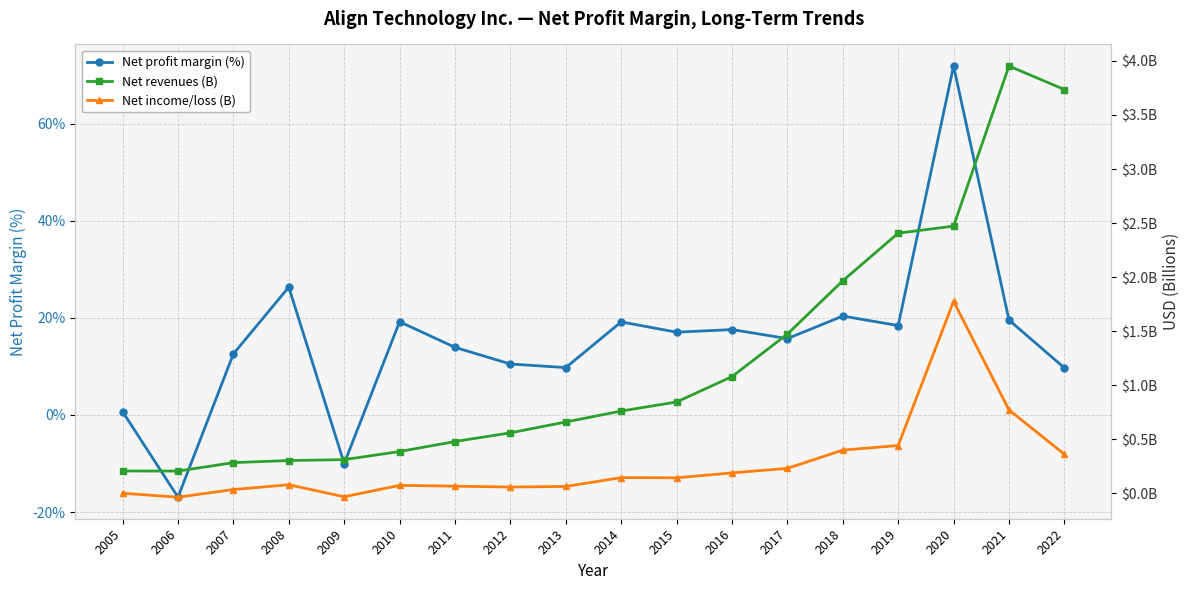

Reading left to right, list all the values displayed in this chart.

Net profit margin (%): 0.7	-16.9	12.6	26.3	-10.0	19.2	13.9	10.5	9.7	19.1	17.0	17.6	15.7	20.3	18.4	71.8	19.5	9.7
Net revenues (B): 0.2	0.2	0.3	0.3	0.3	0.4	0.5	0.6	0.7	0.8	0.8	1.1	1.5	2.0	2.4	2.5	4.0	3.7
Net income/loss (B): 0.0	-0.0	0.0	0.1	-0.0	0.1	0.1	0.1	0.1	0.1	0.1	0.2	0.2	0.4	0.4	1.8	0.8	0.4